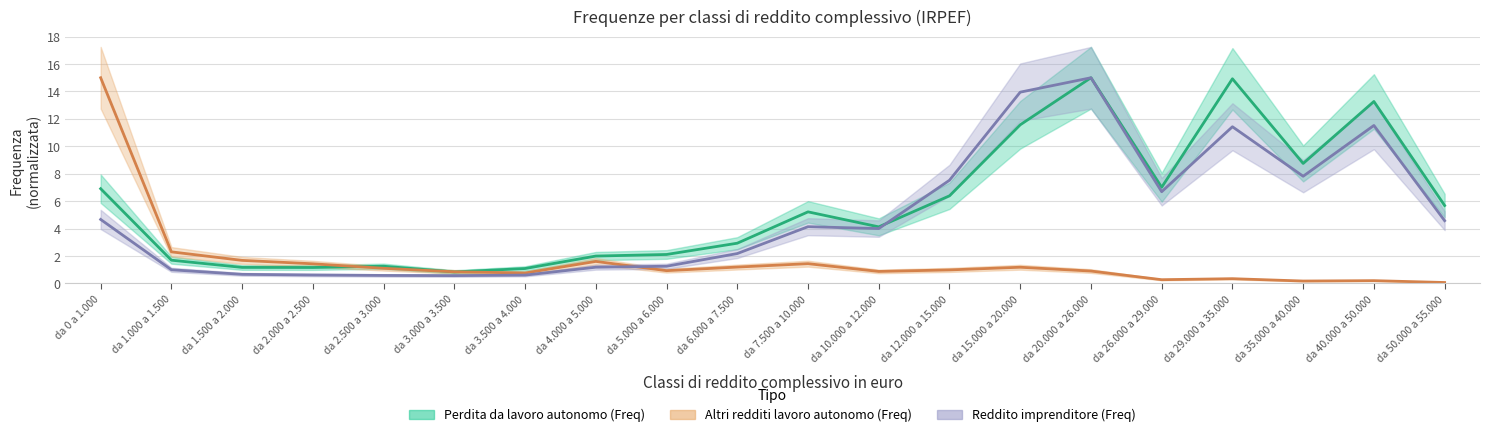

How many data points in Reddito imprenditore (Freq) are above 4?

11